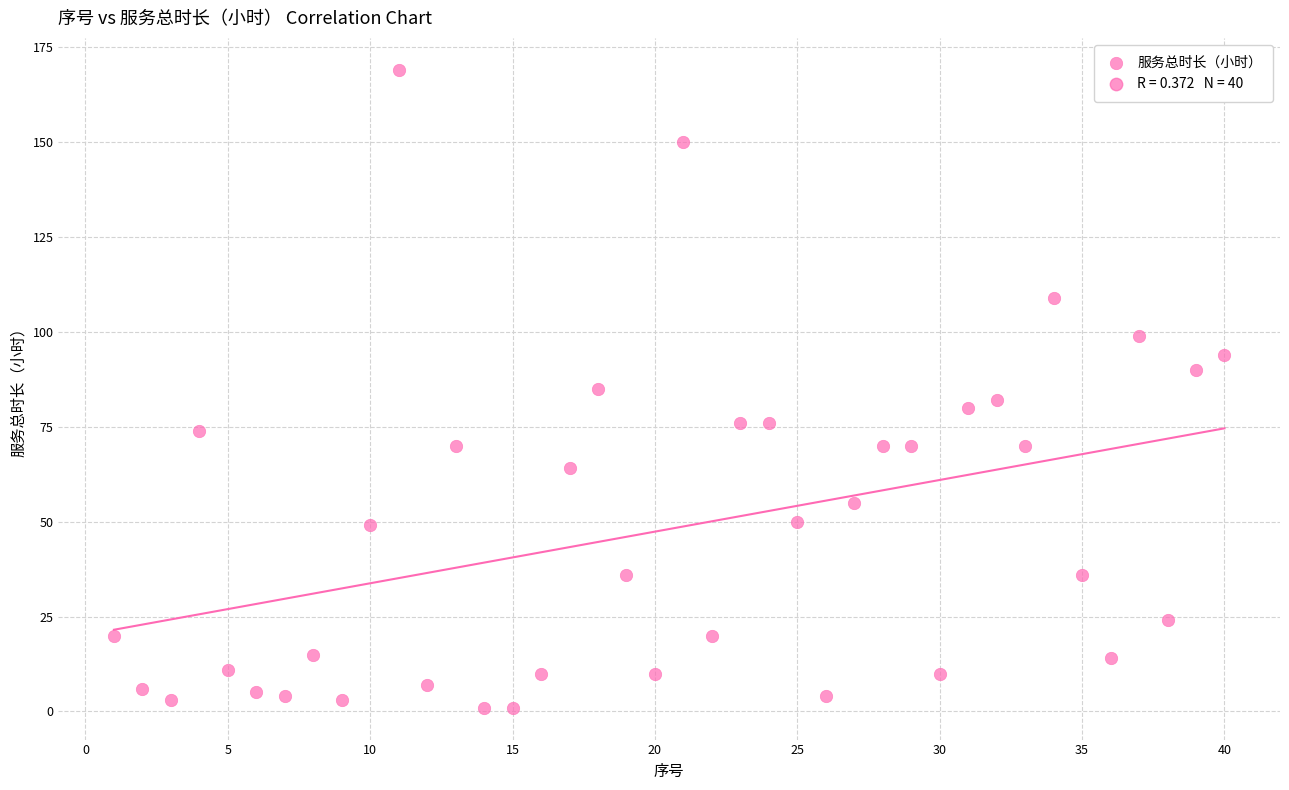

What is the range of X values (max minus min)?

39